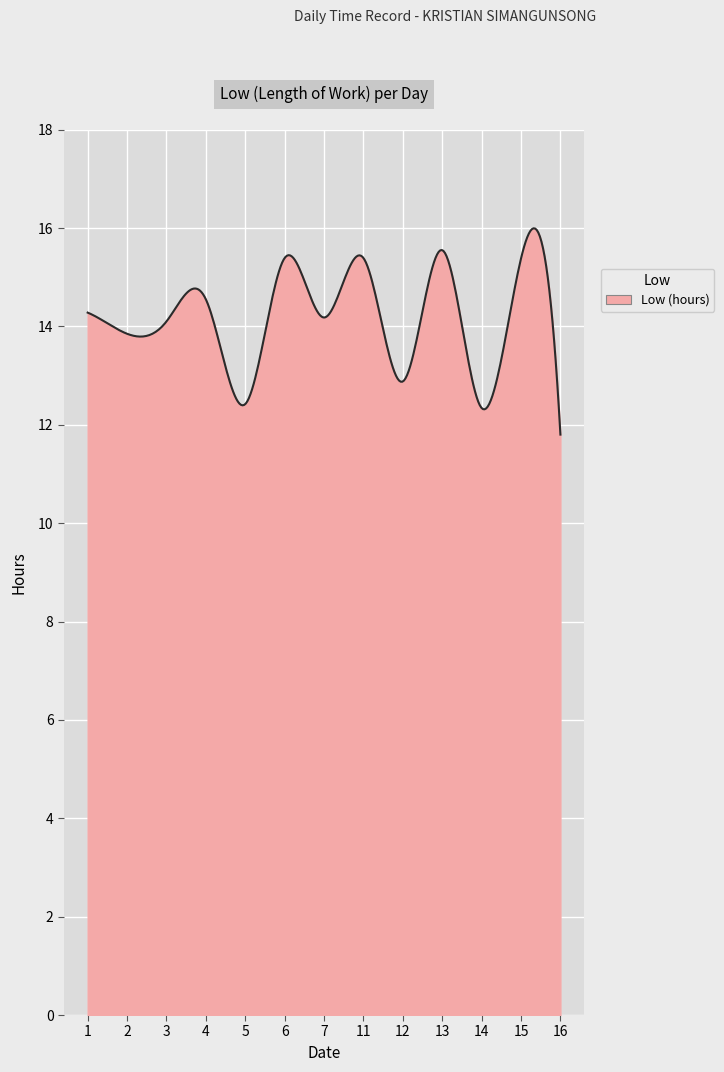

What is the greatest value displayed?

16.0